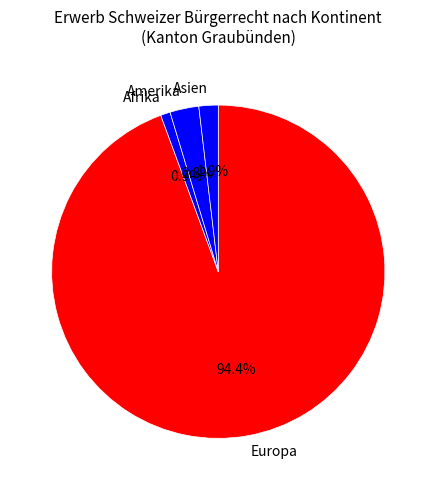

Does Europa account for over 50% of the chart?

Yes